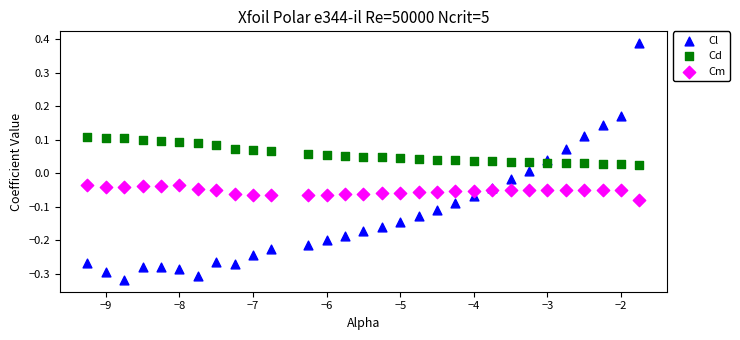

Which series contains the highest Y value?

Cl